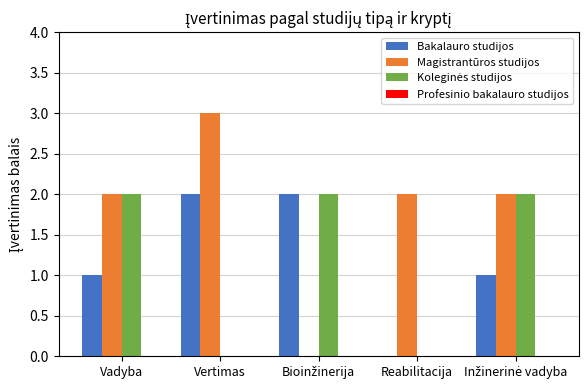

Which series has the largest total across all categories?

Magistrantūros studijos